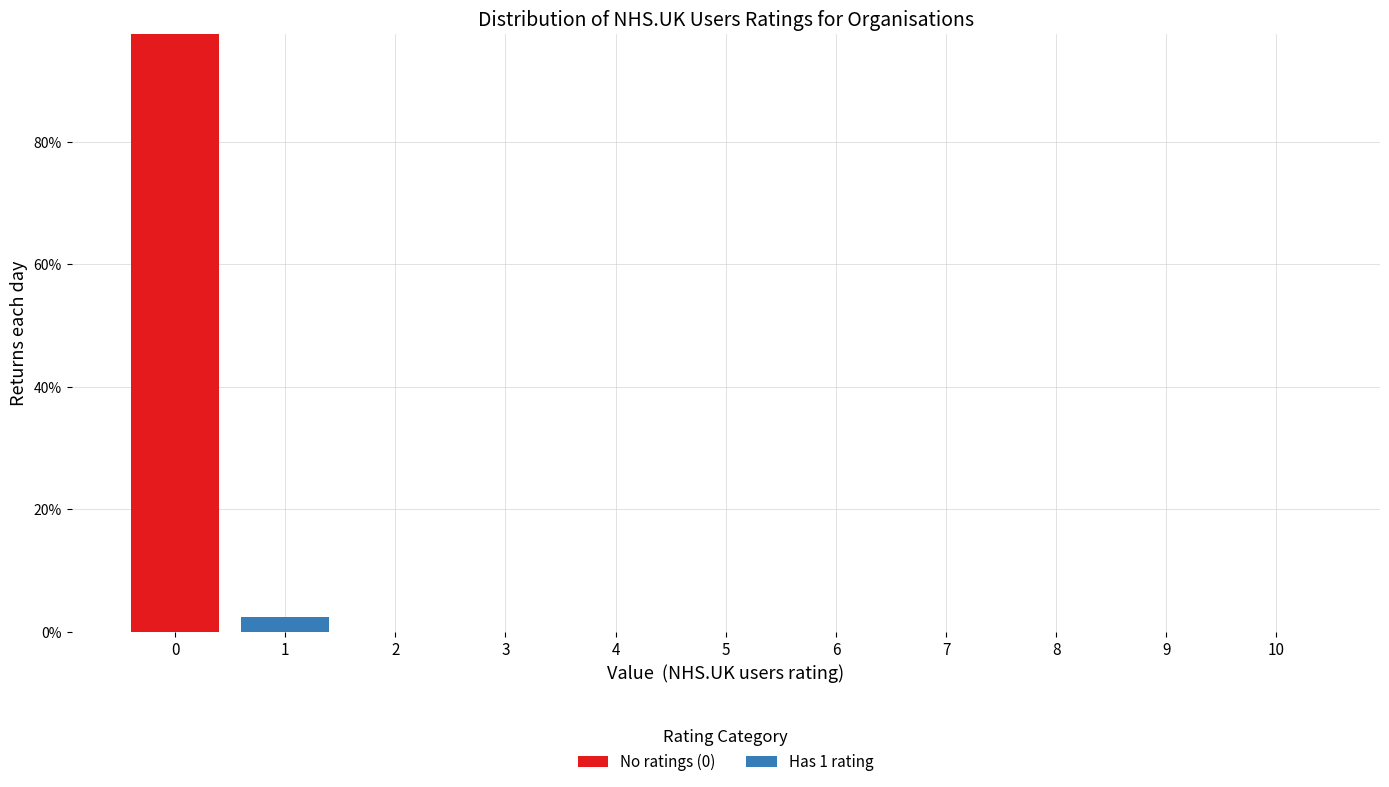

Reading right to left, list the values for the No ratings (0) series.

10=0.0	9=0.0	8=0.0	7=0.0	6=0.0	5=0.0	4=0.0	3=0.0	2=0.0	1=0.0	0=97.7